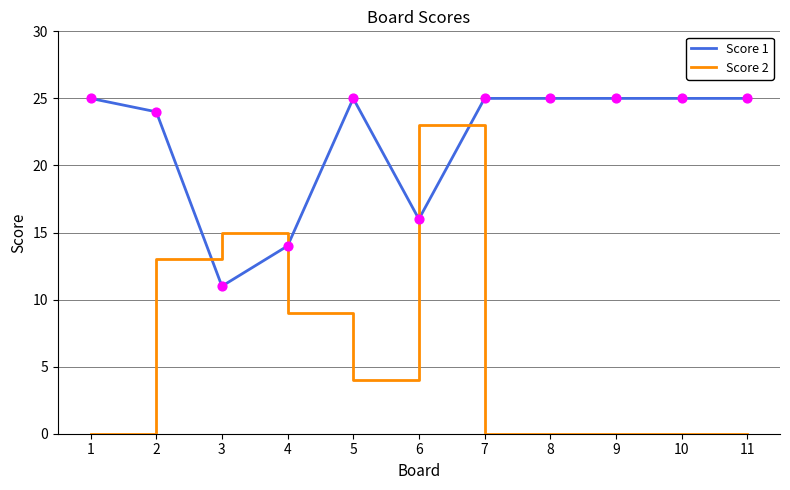

What are all the series names shown in the legend?

Score 1, Score 2